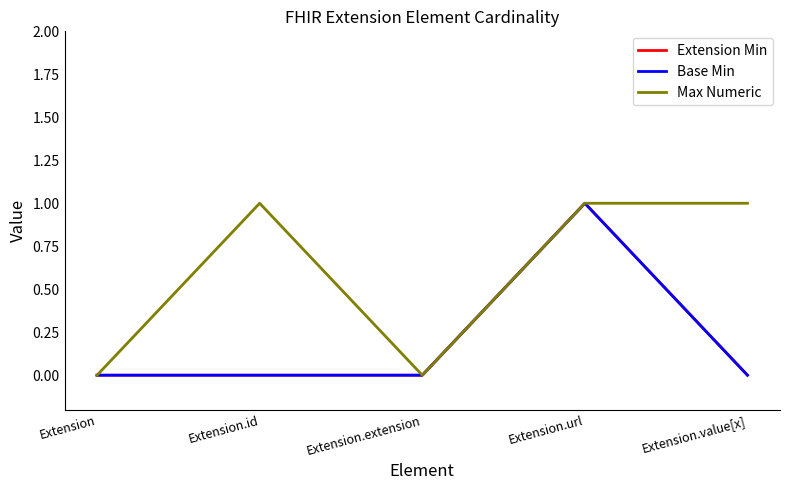

Which series changed the most between Extension and Extension.id?

Max Numeric